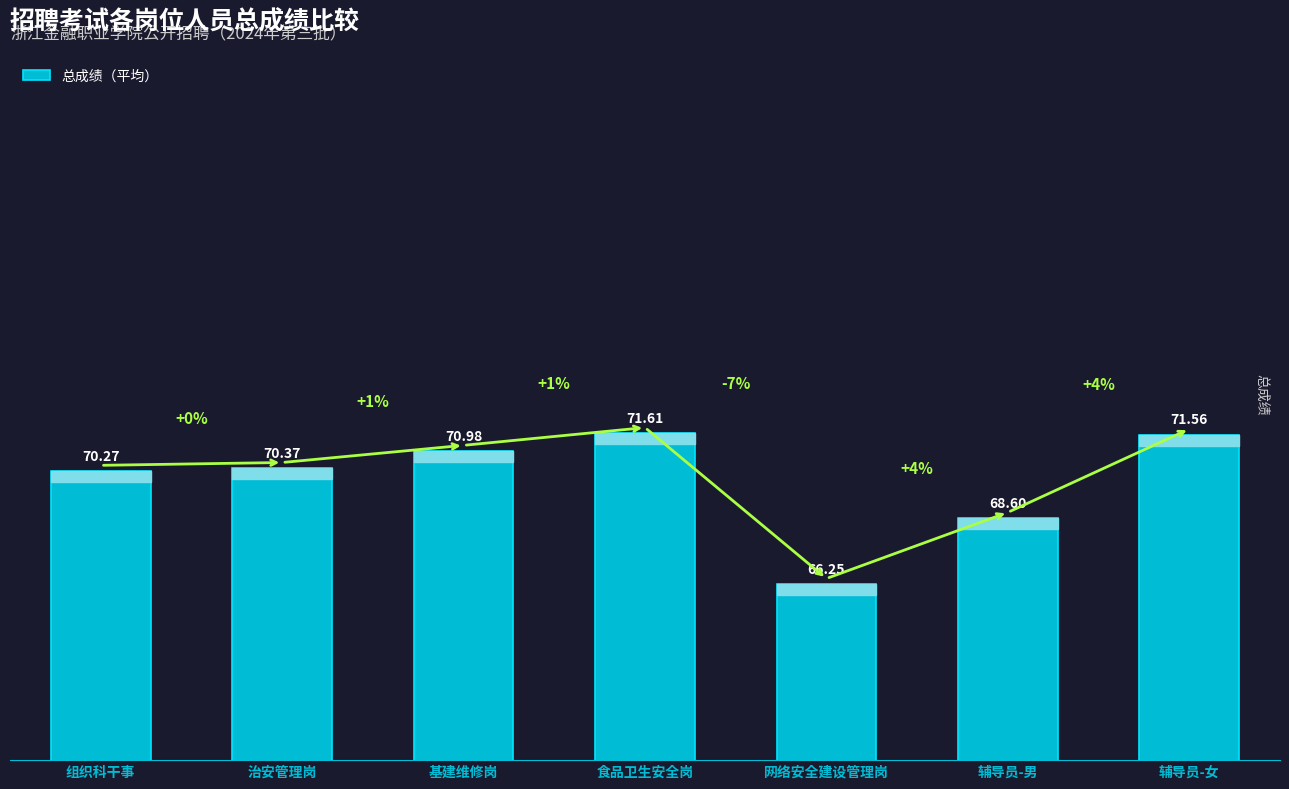

Is it true that the value at 食品卫生安全岗 is 122.8?

False